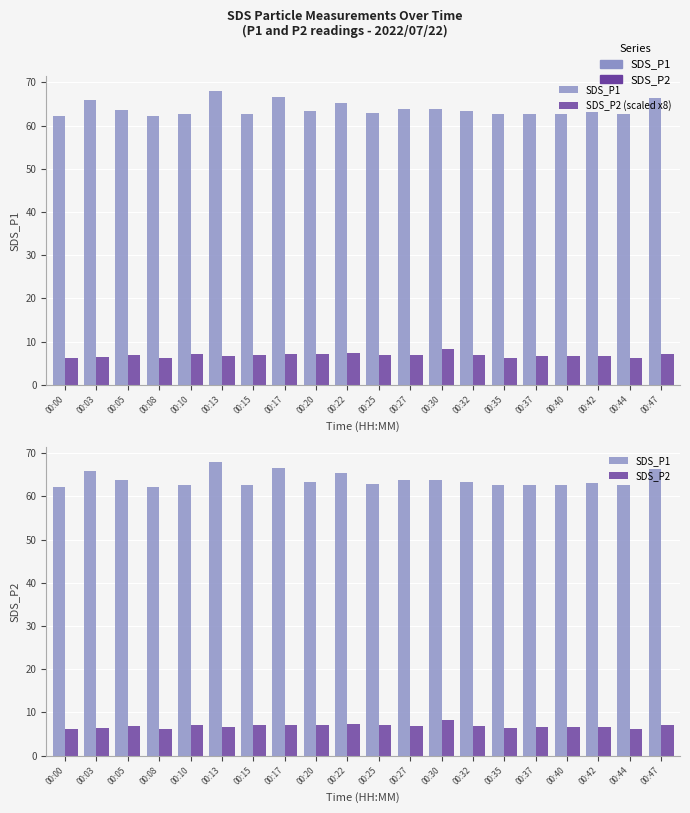

What is the minimum value for SDS_P2?

6.1